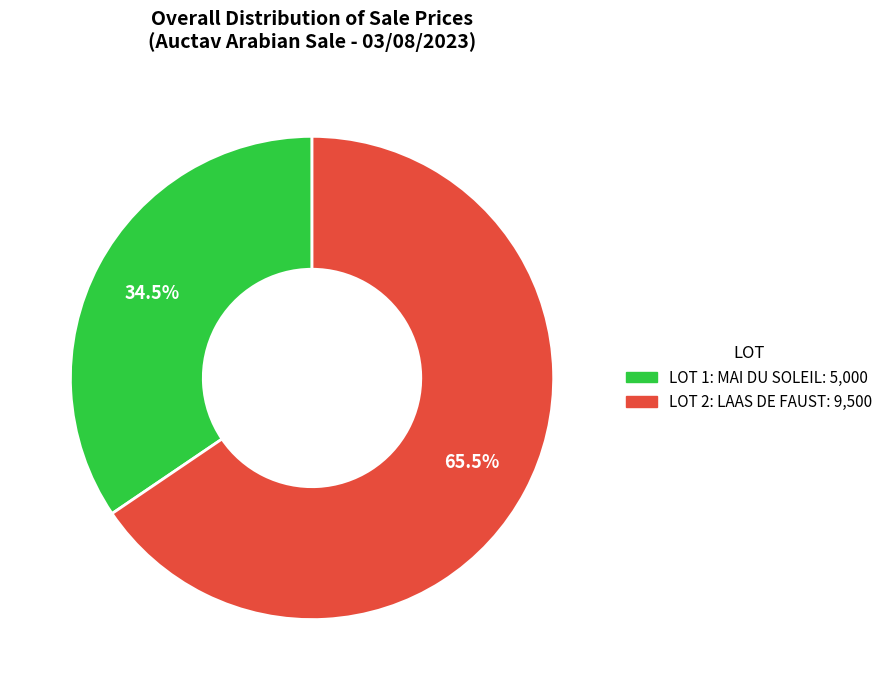

How many slices are in this pie chart?

2